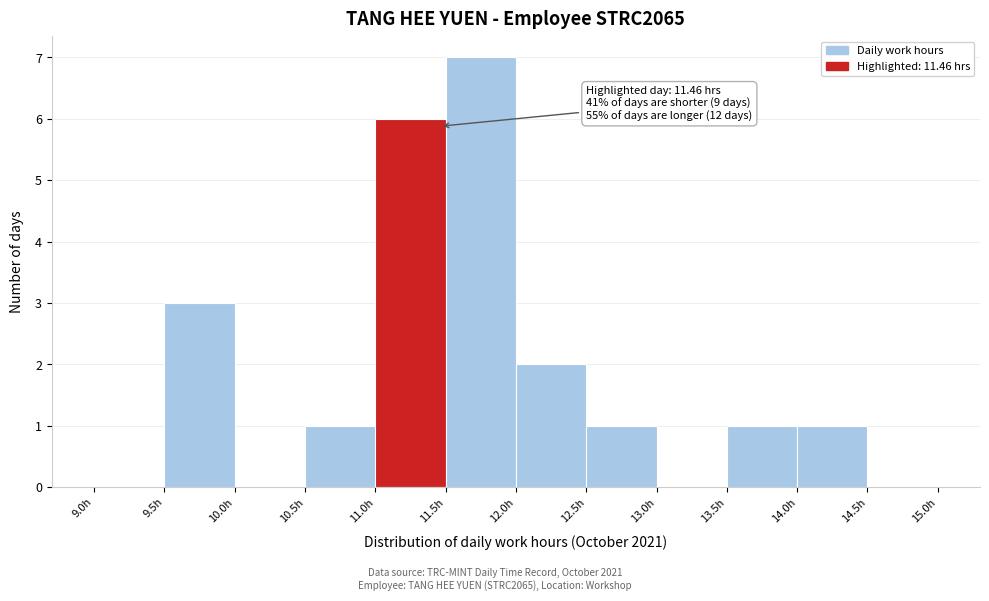

Over which range of the x-axis is the bar tallest?

11.5 to 12.0